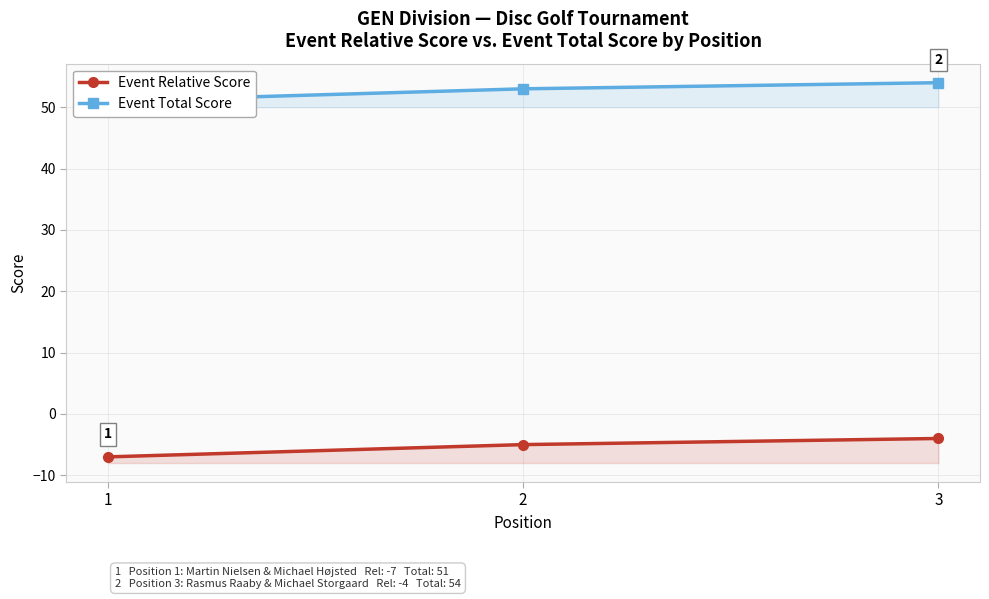

What is the greatest value displayed?

54